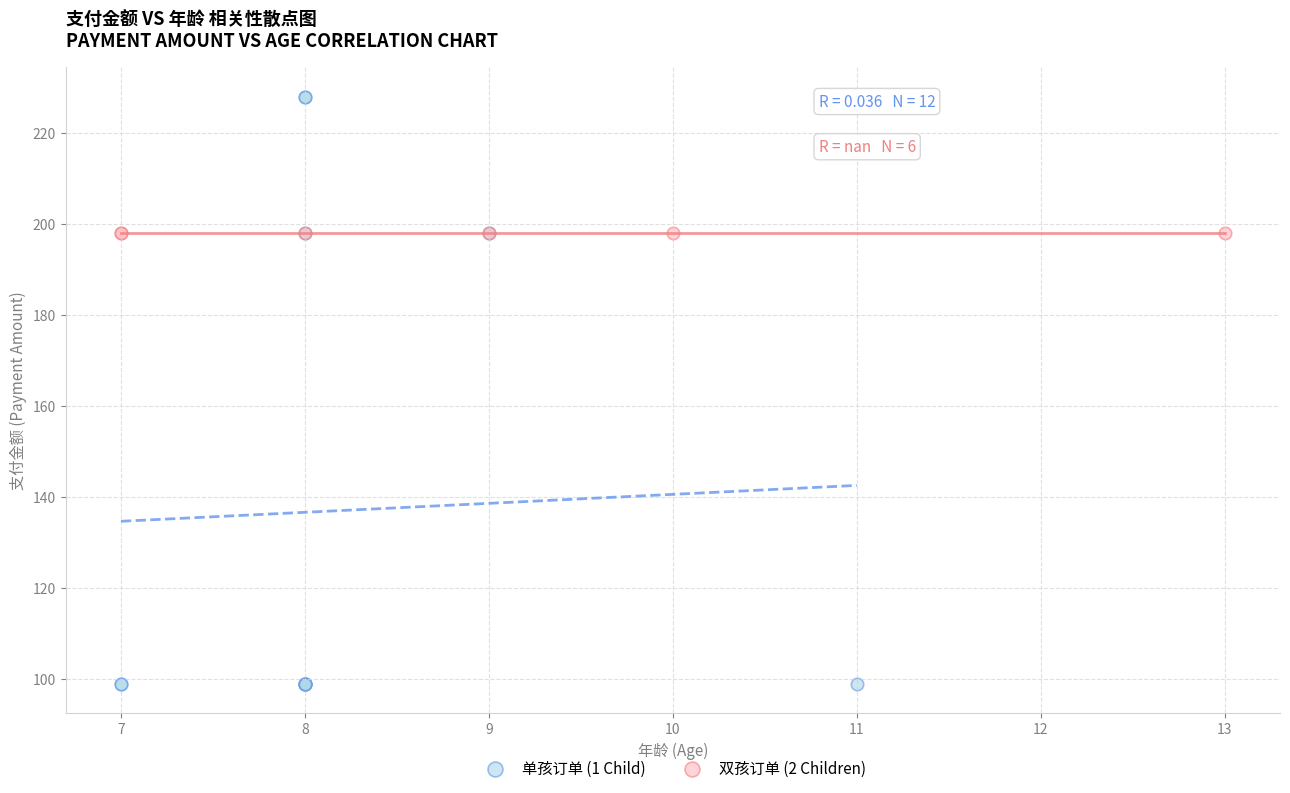

Which series contains the highest Y value?

单孩订单 (1 Child)